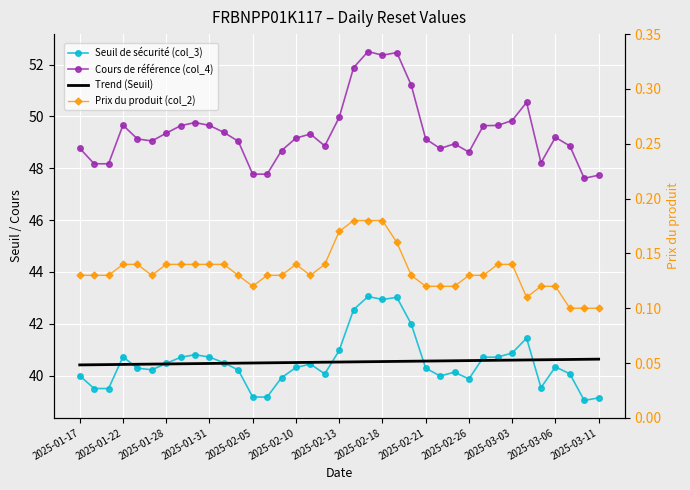

True or false: Seuil de sécurité (col_3) has a value of 68.6 at 26.

False